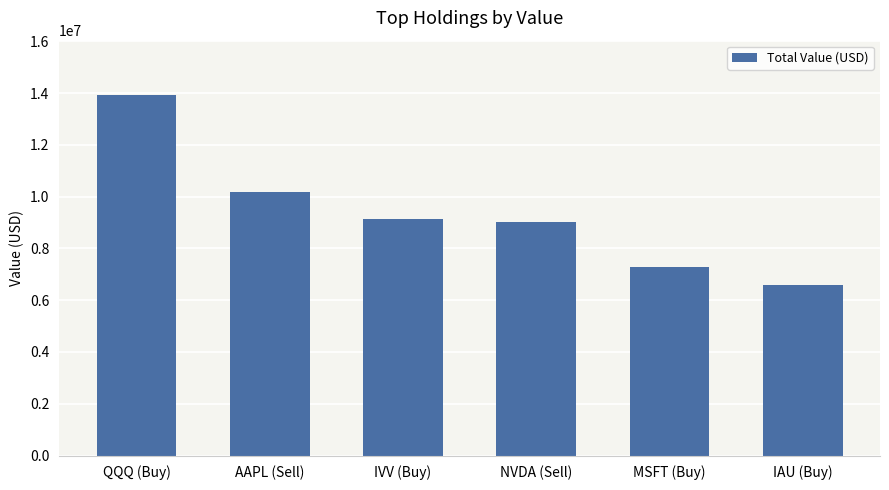

At which label is the value closest to 10254052?

AAPL (Sell)